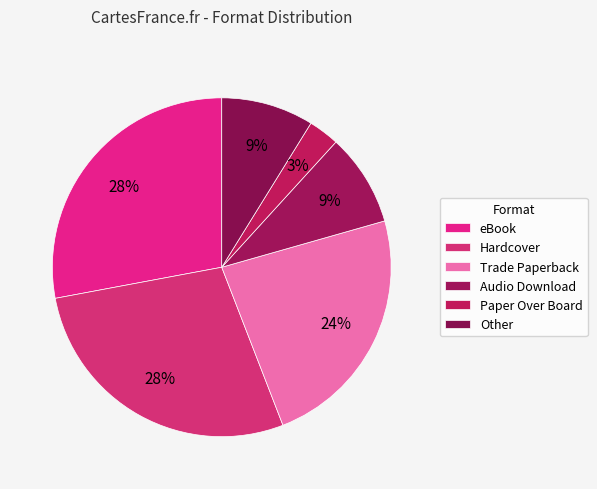

How many slices are in this pie chart?

6